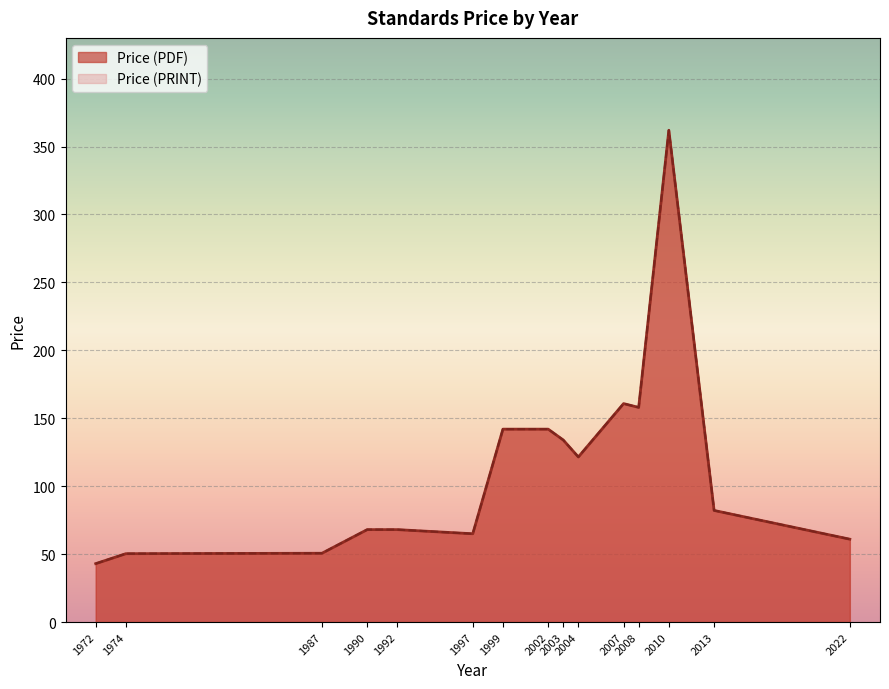

True or false: Price (PDF) and Price (PRINT) intersect in this chart.

False